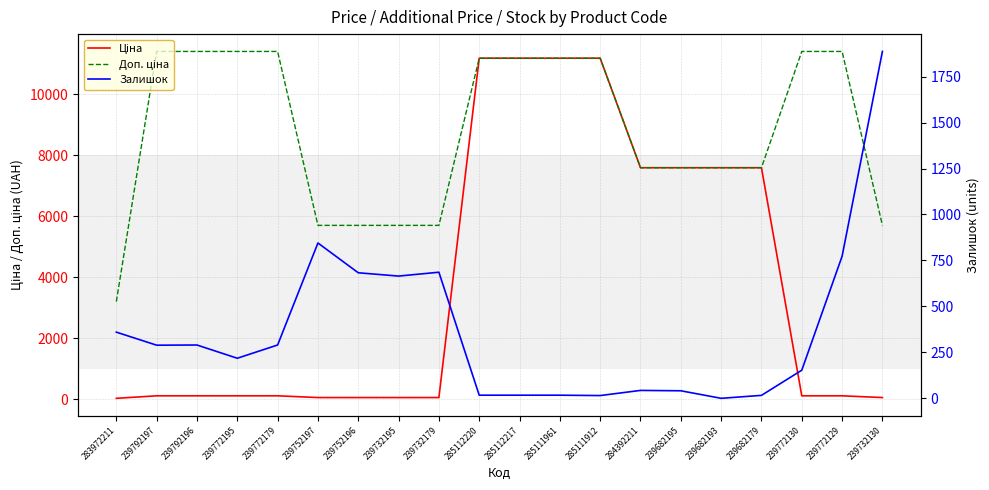

What is the difference between the maximum and minimum values in the Залишок series?

1887.0